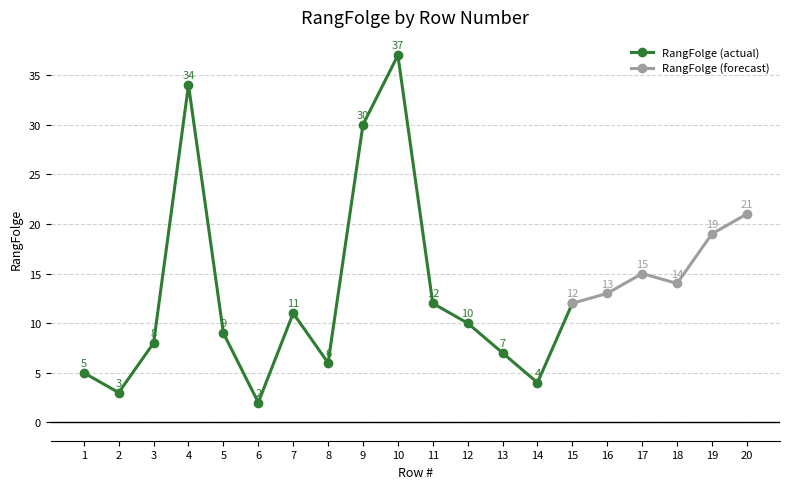

The value at 3 is 11. True or false?

False